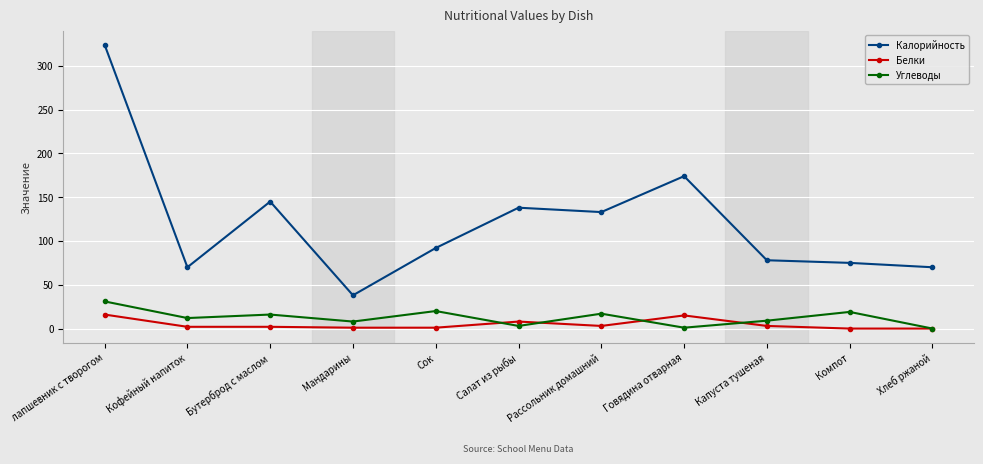

At how many categories does at least one series exceed 62?

10